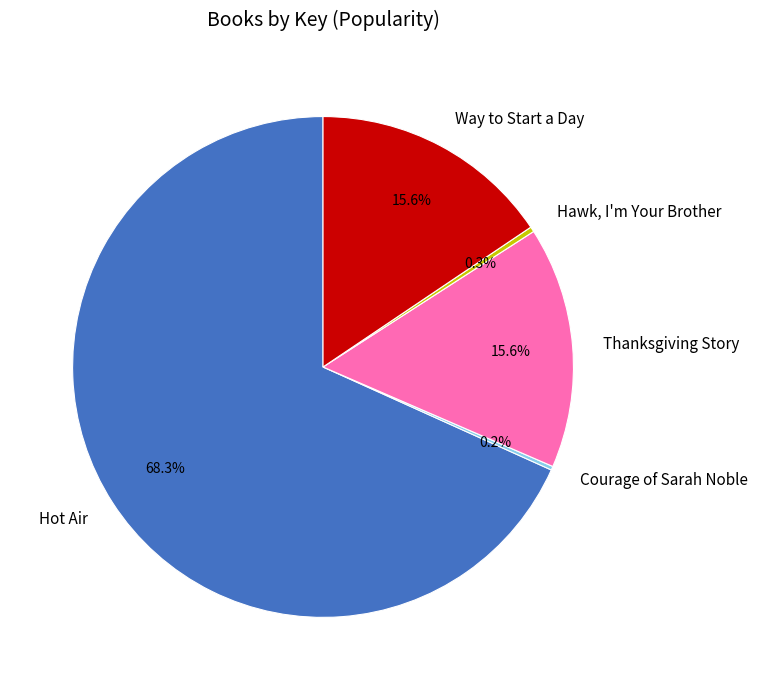

To the nearest percent, what is the average slice percentage?

20%